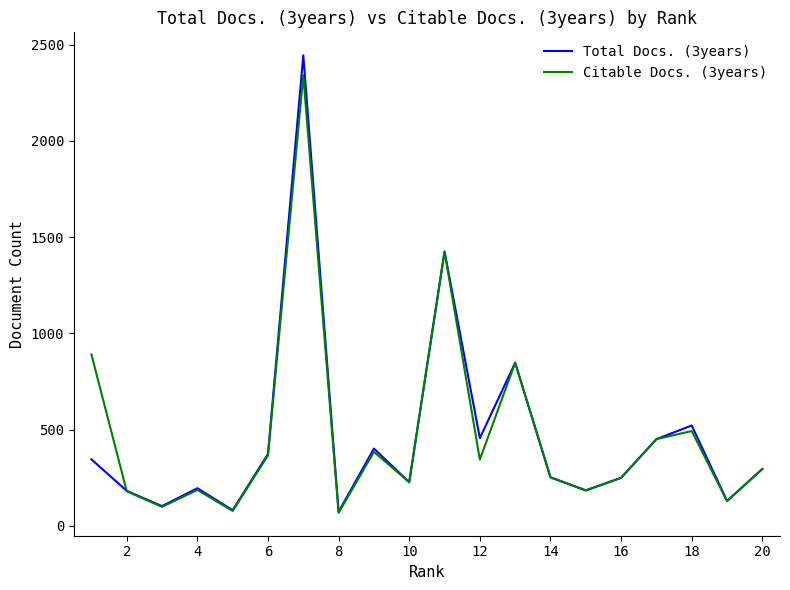

What is the greatest value displayed?

2445